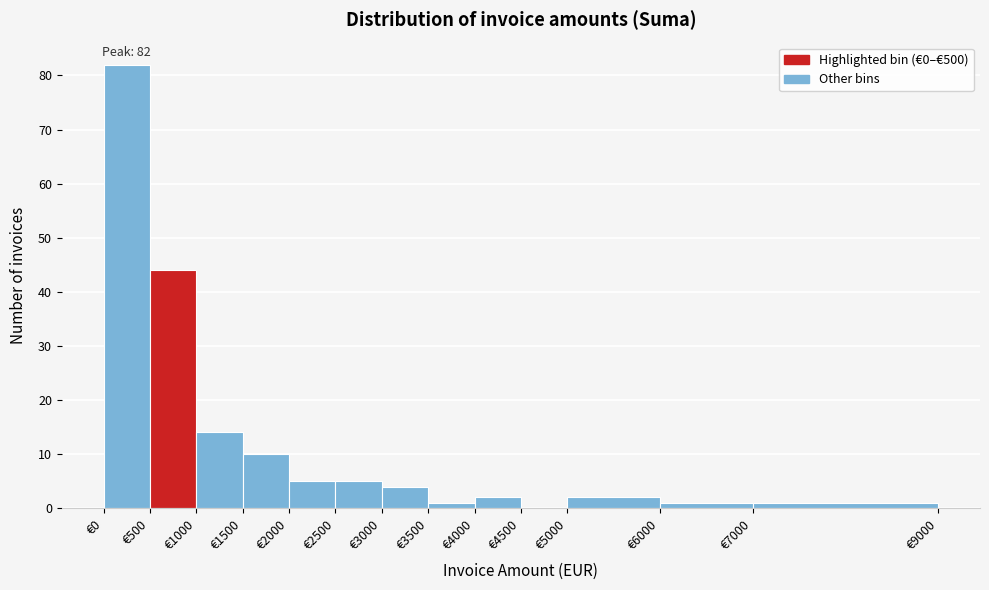

Which range on the x-axis has the tallest bar?

0 to 500